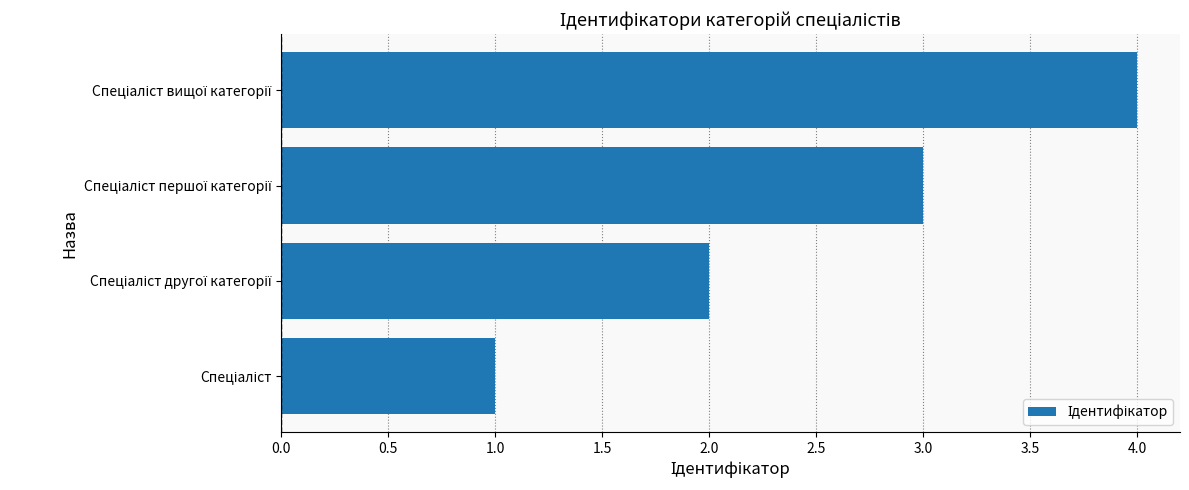

Count the number of data series in this chart.

1